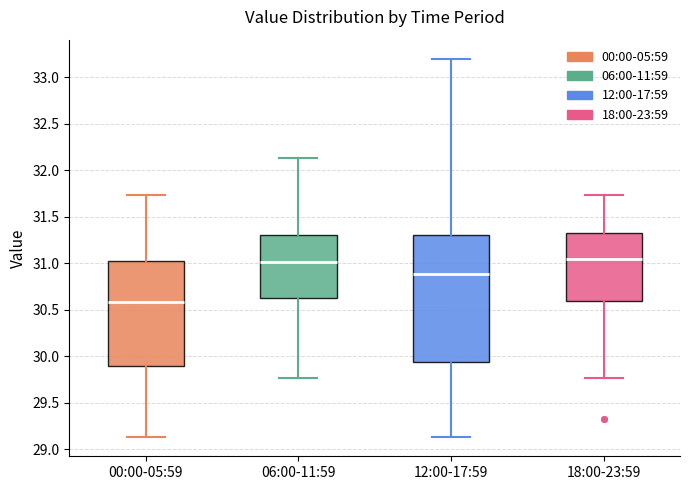

Reading left to right, read every box against the y-axis: the position of its median line, the range the box covers, and the ends of its whiskers. The values are not printed on the chart, so give them approximately, as read against the axis.

00:00-05:59: median 30.60, box 29.90 to 31.05, whiskers 29.15 to 31.75
06:00-11:59: median 31.00, box 30.60 to 31.30, whiskers 29.75 to 32.15
12:00-17:59: median 30.90, box 29.95 to 31.30, whiskers 29.15 to 33.20
18:00-23:59: median 31.05, box 30.60 to 31.35, whiskers 29.75 to 31.75